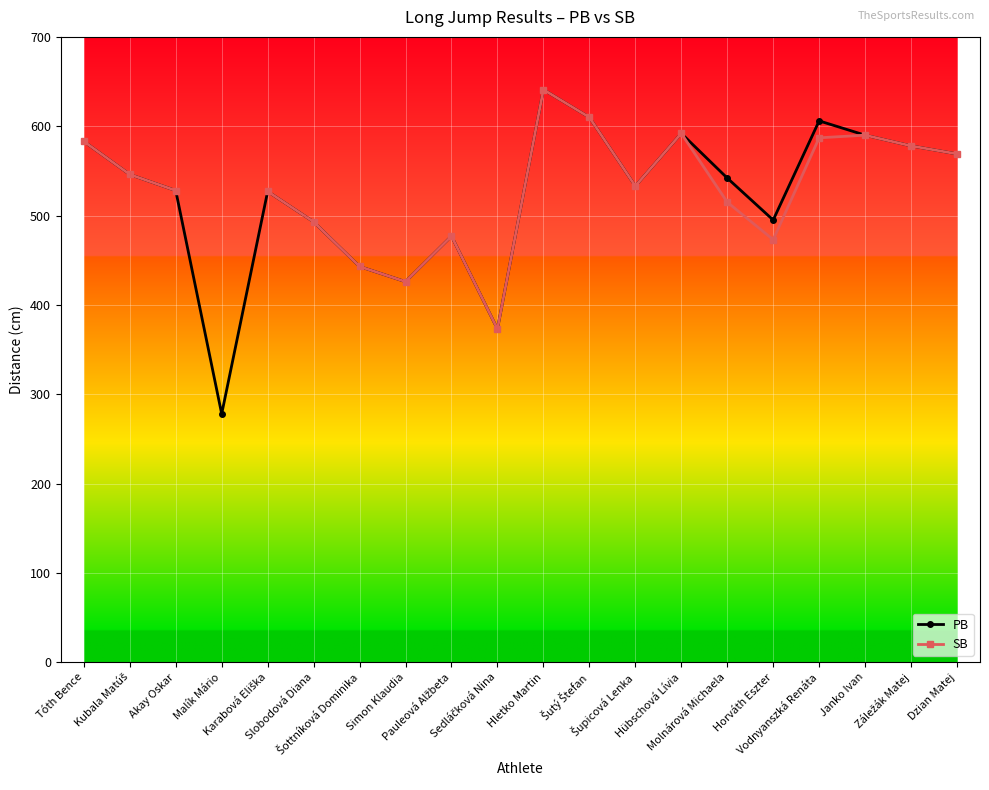

Where is the first local minimum for PB?

Malík Mário